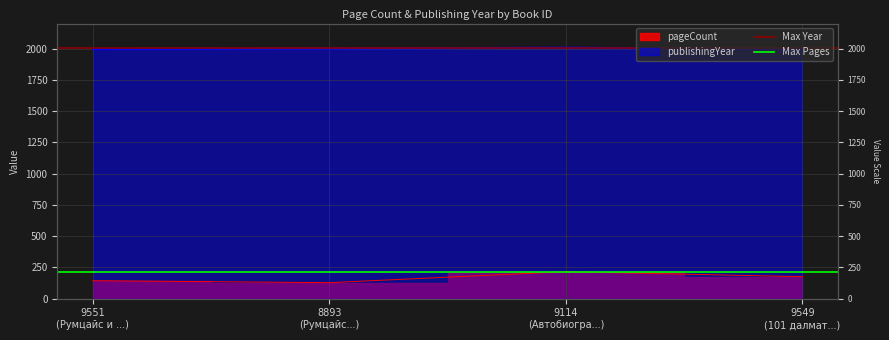

True or false: Max Pages has a value of 216 at 8893
(Румцайс...).

True